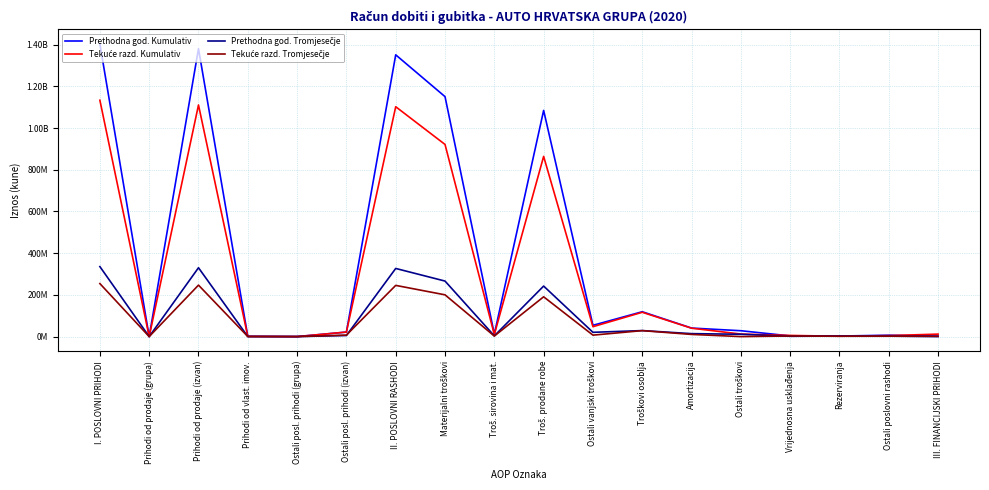

True or false: Prethodna god. Tromjesečje has a value of 127277139 at Materijalni troškovi.

False